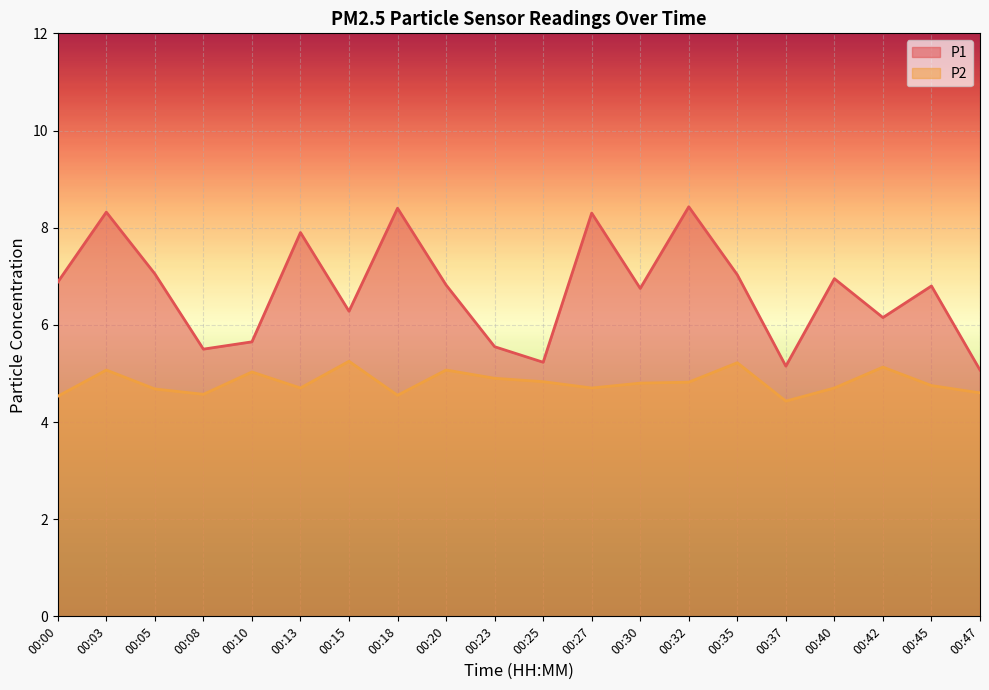

Which series has the largest range (max minus min)?

P1